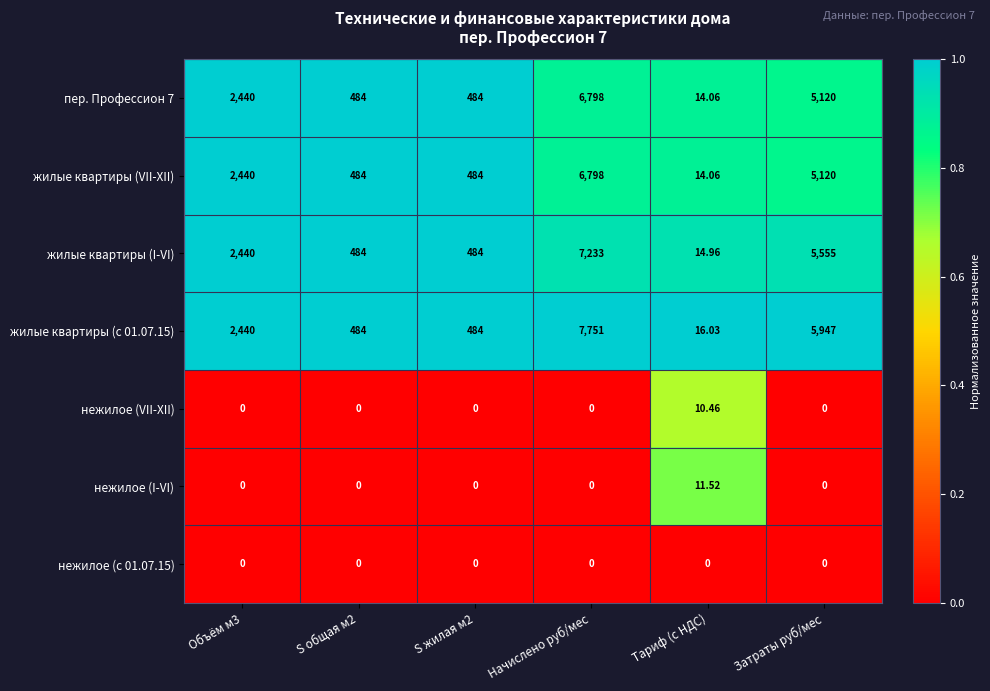

Which label corresponds to the largest value in the chart?

Начислено руб/мес